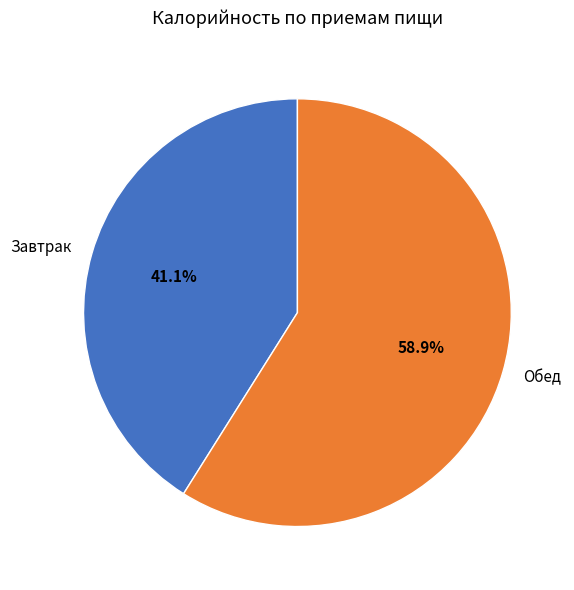

To the nearest percent, what is the average slice percentage?

50%